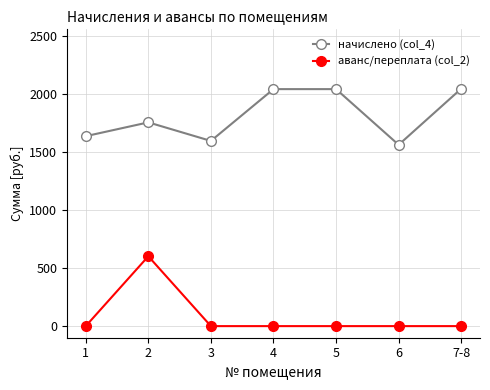

What are all the series names shown in the legend?

начислено (col_4), аванс/переплата (col_2)